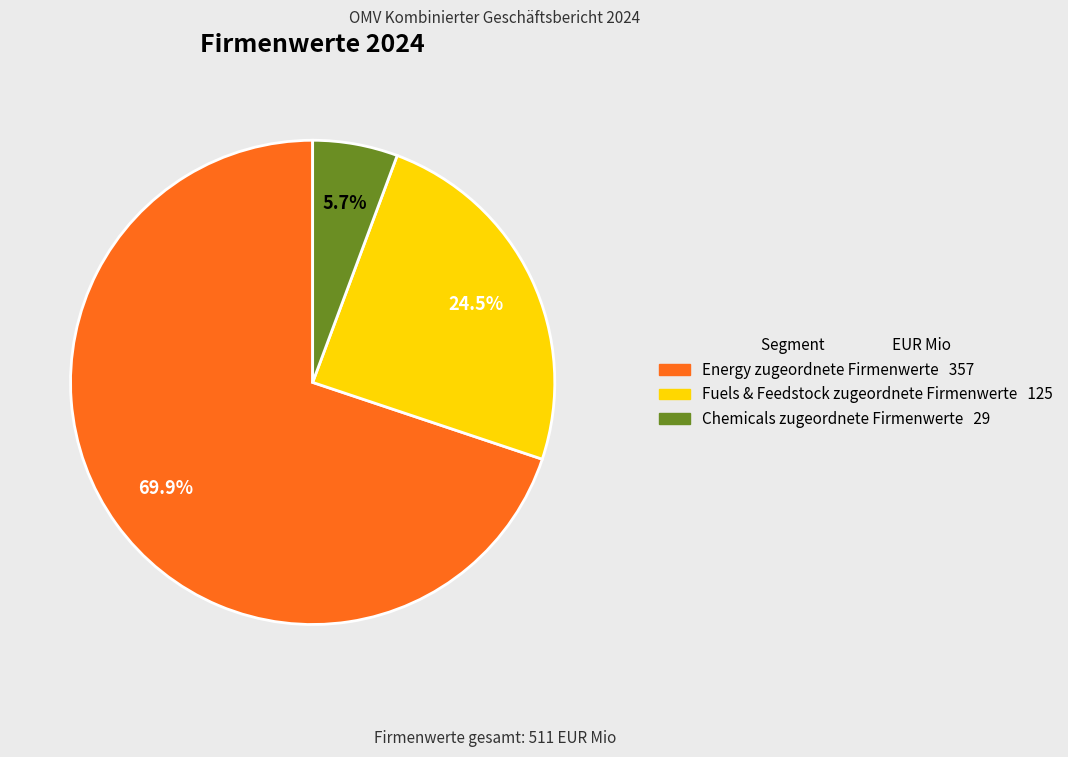

True or false: Chemicals zugeordnete Firmenwerte accounts for 18% of the total.

False